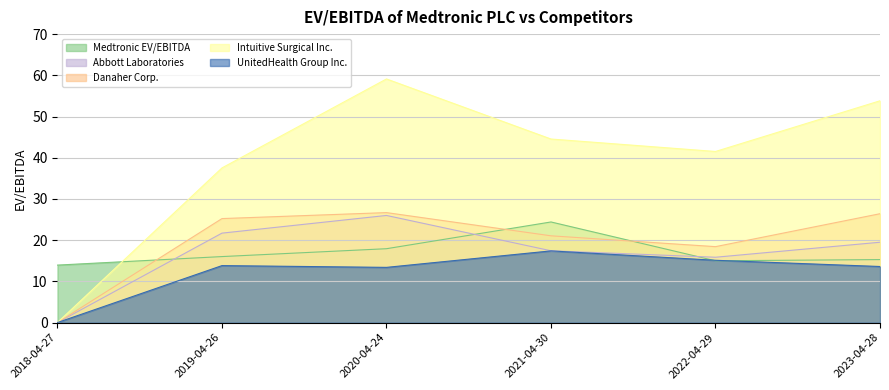

Which has a higher value, 2022-04-29 or 2023-04-28?

2023-04-28